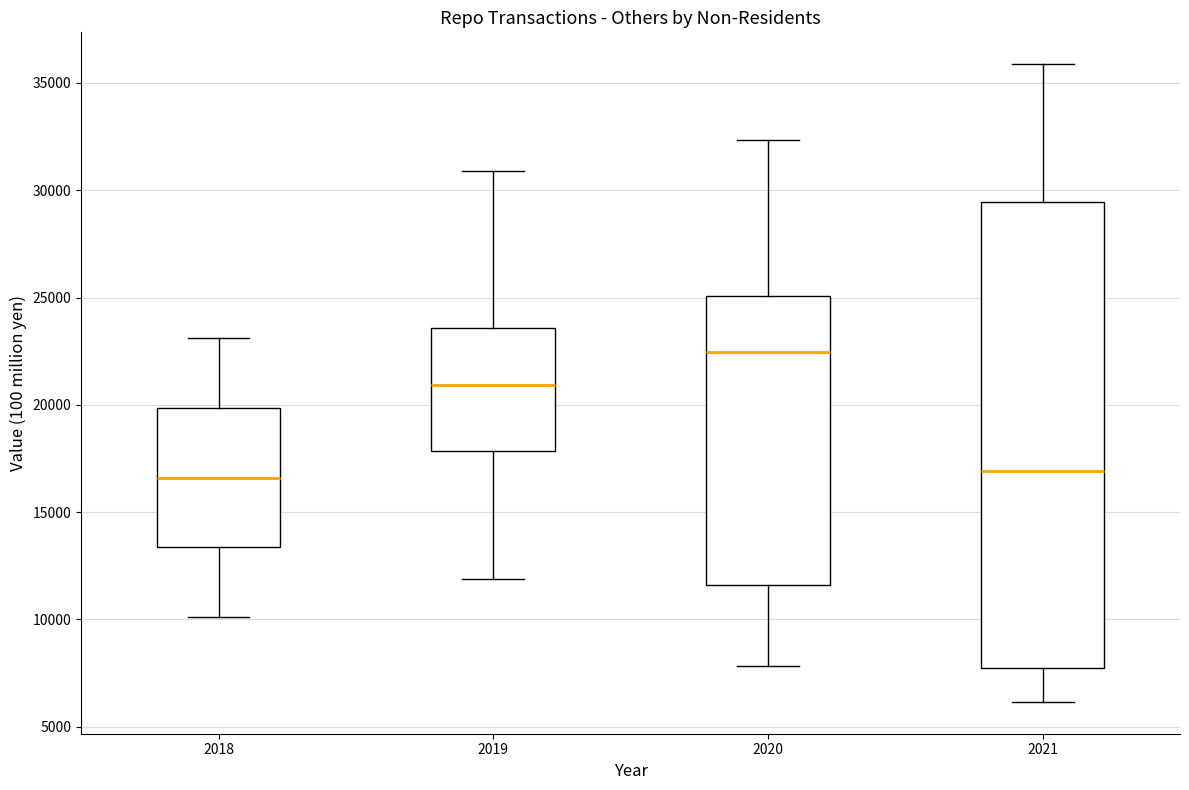

Reading left to right, transcribe this box plot: for each box, give where its median line is, the range the box spans, and where its two whiskers end, as read against the y-axis. The values are not printed on the chart, so give them approximately, as read against the axis.

2018: median 16500, box 13500 to 20000, whiskers 10000 to 23000
2019: median 21000, box 18000 to 23500, whiskers 12000 to 31000
2020: median 22500, box 11500 to 25000, whiskers 8000 to 32500
2021: median 17000, box 7500 to 29500, whiskers 6000 to 36000